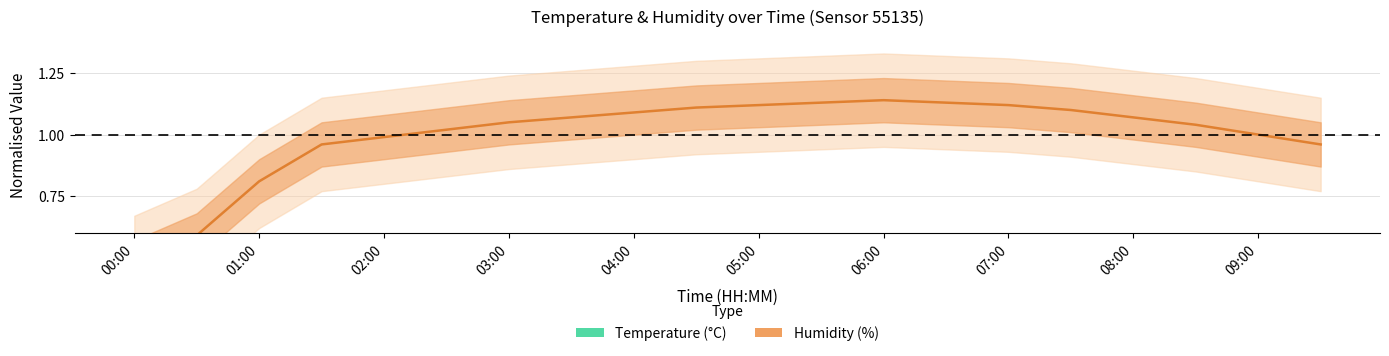

True or false: humidity and temperature cross at least once.

False